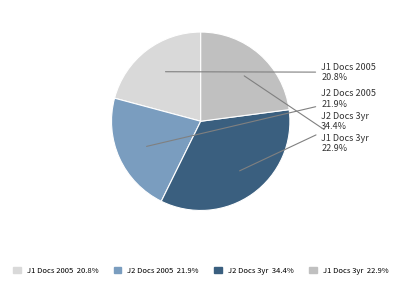

Is there any slice that represents more than half of the pie?

No